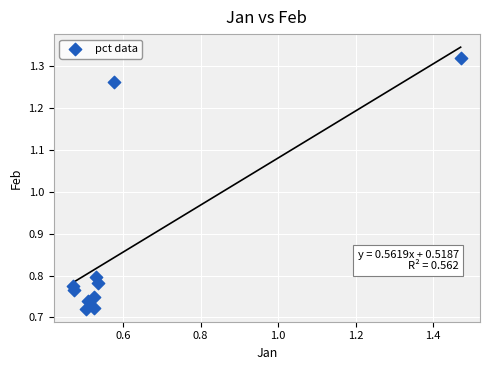

What is the range of X values (max minus min)?

1.0